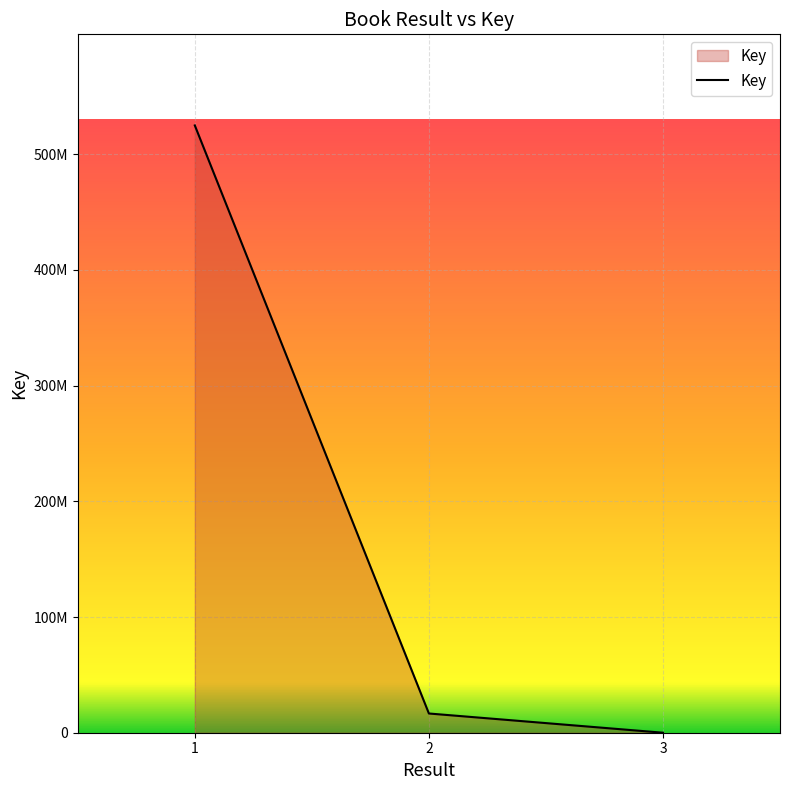

Is this an area chart (filled region under the line)?

Yes